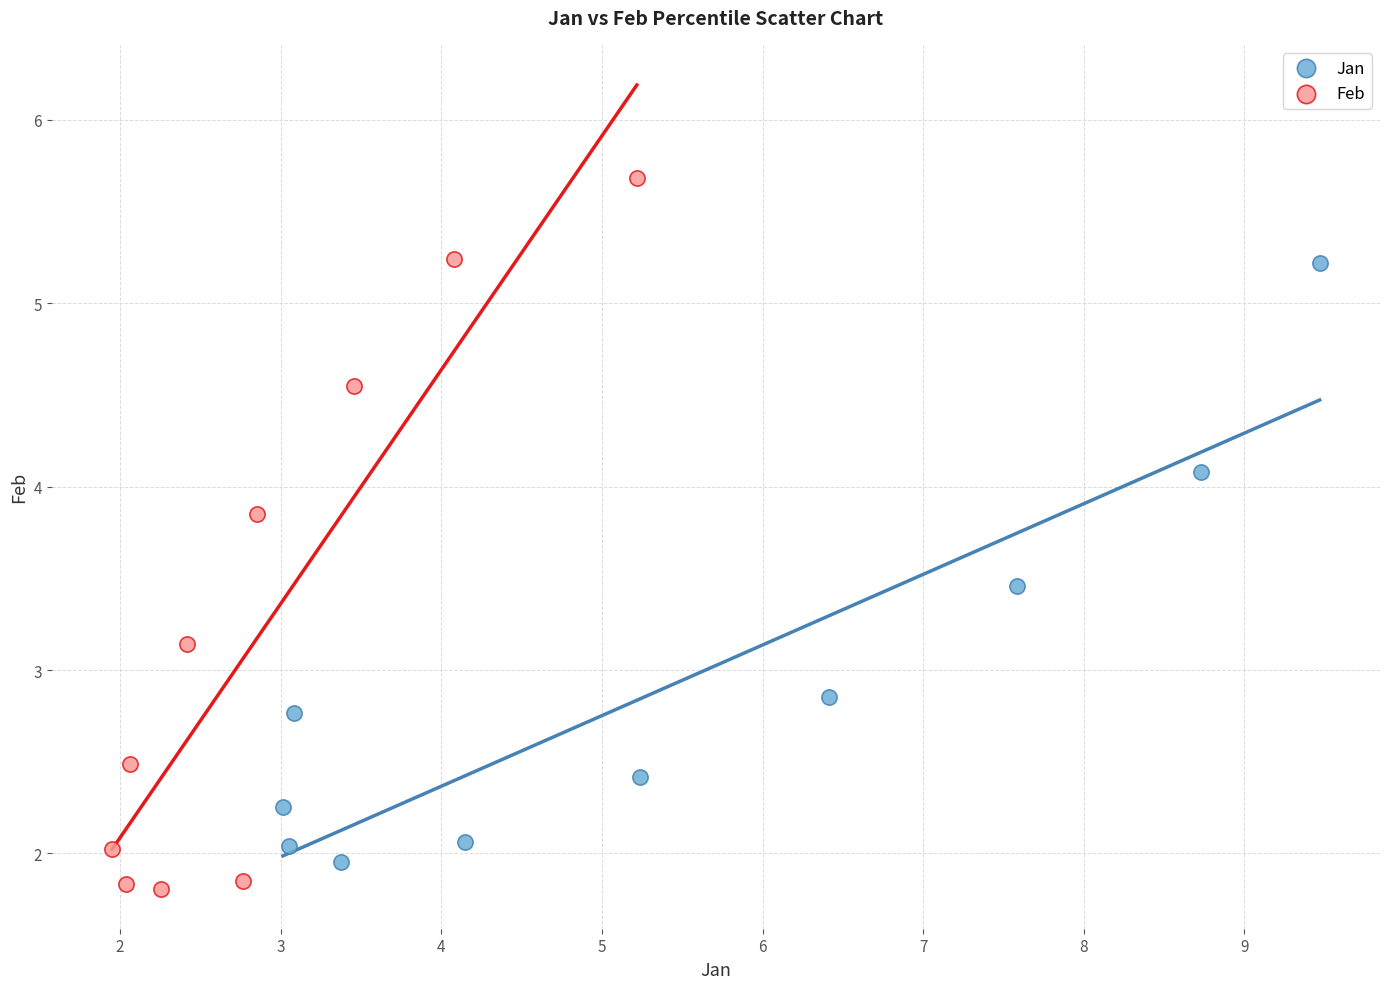

Which series reaches the maximum Y coordinate?

Feb